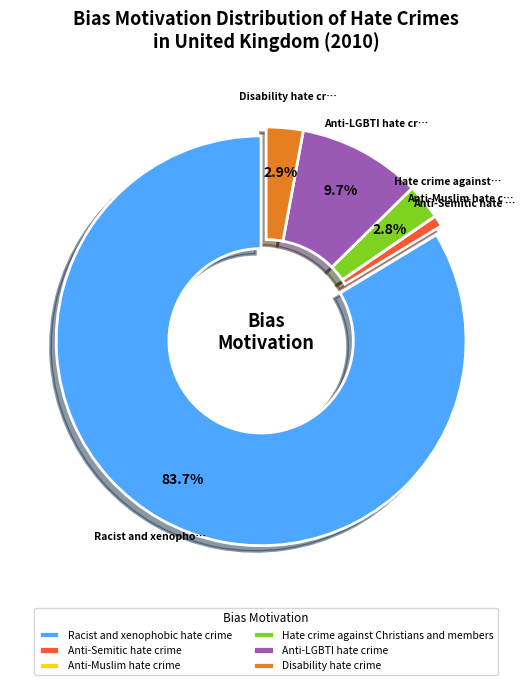

Which has a higher value, Anti-LGBTI hate crime or Disability hate crime?

Anti-LGBTI hate crime